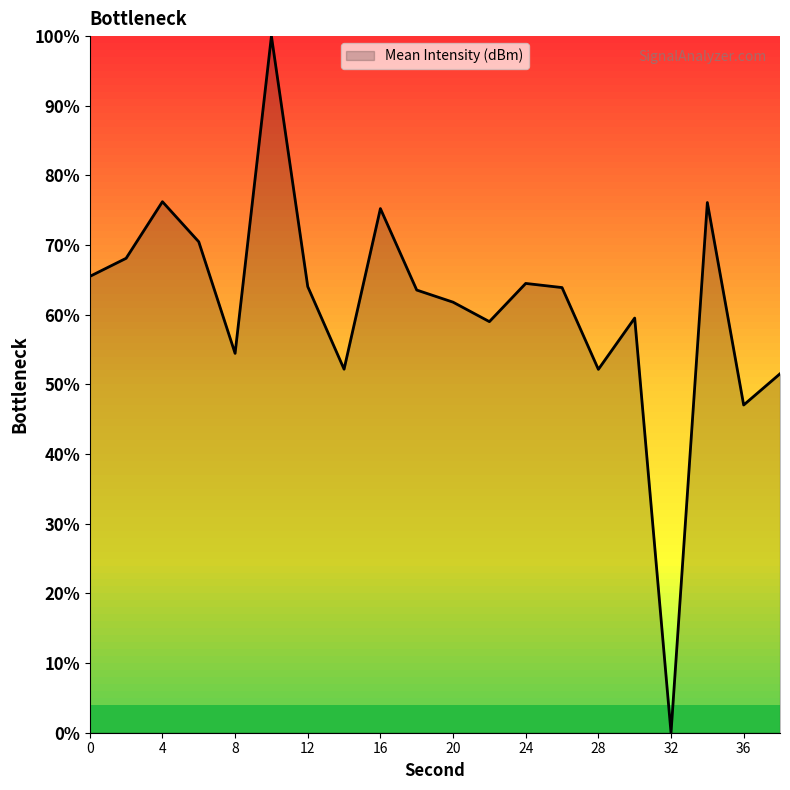

What is the difference between the maximum and minimum values?

100.0